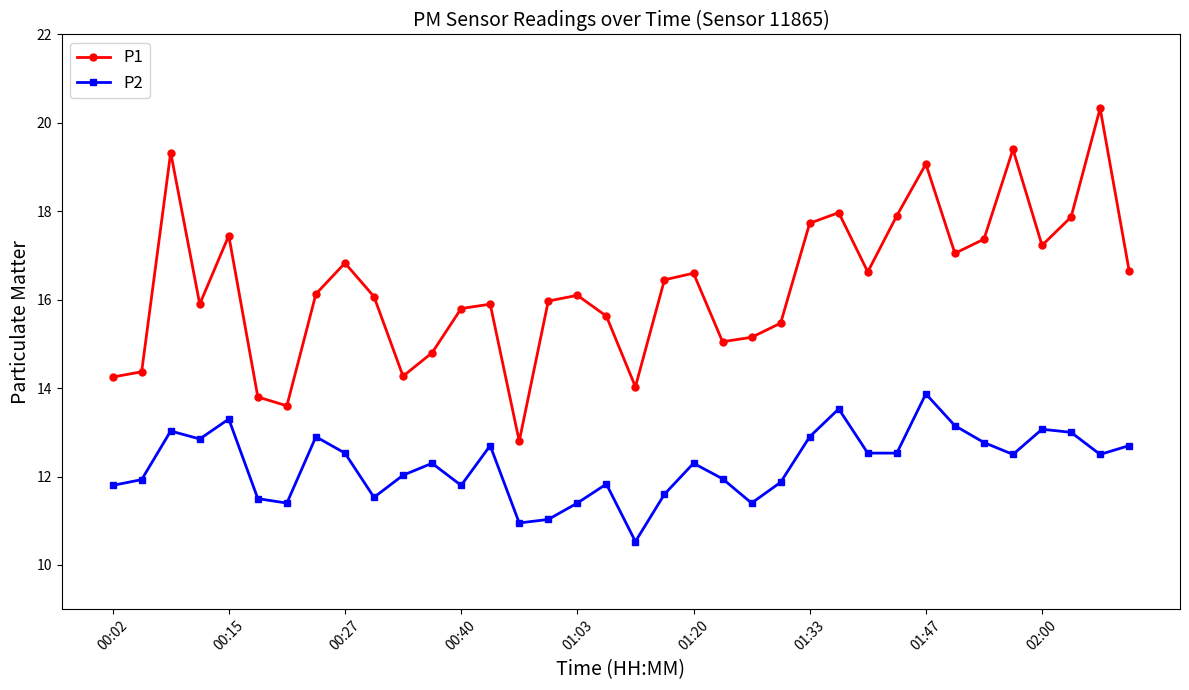

True or false: P1 has more than 0 points higher than both neighbors.

True